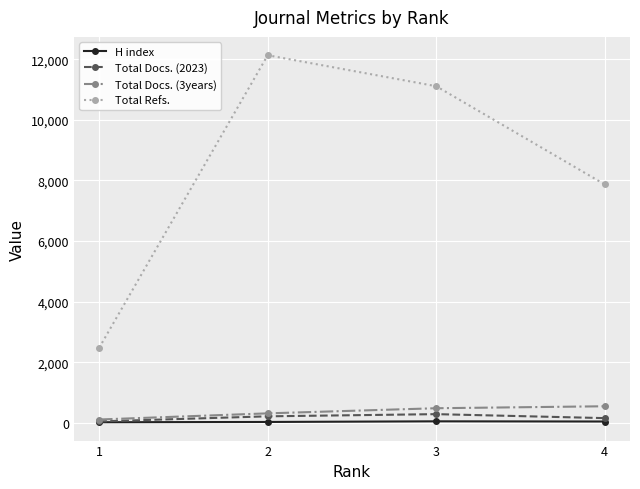

Where is H index nearest to the value 37?

2